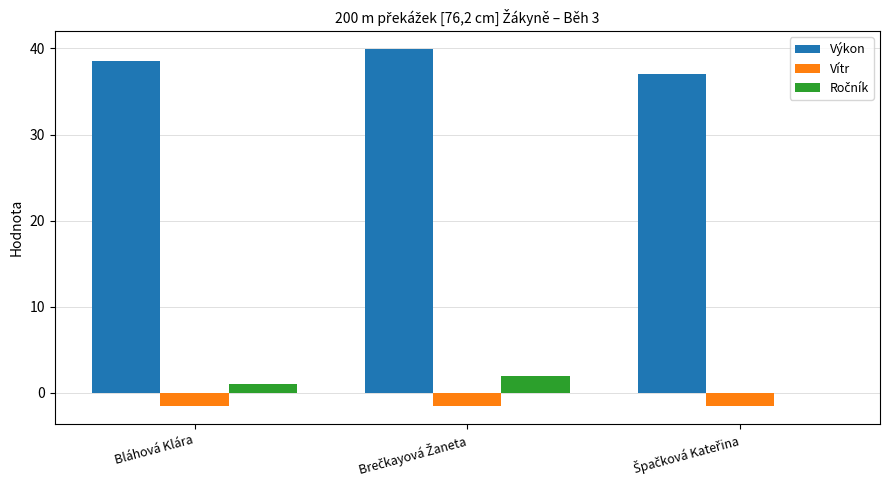

What is the sum of all Vítr values?

-4.5